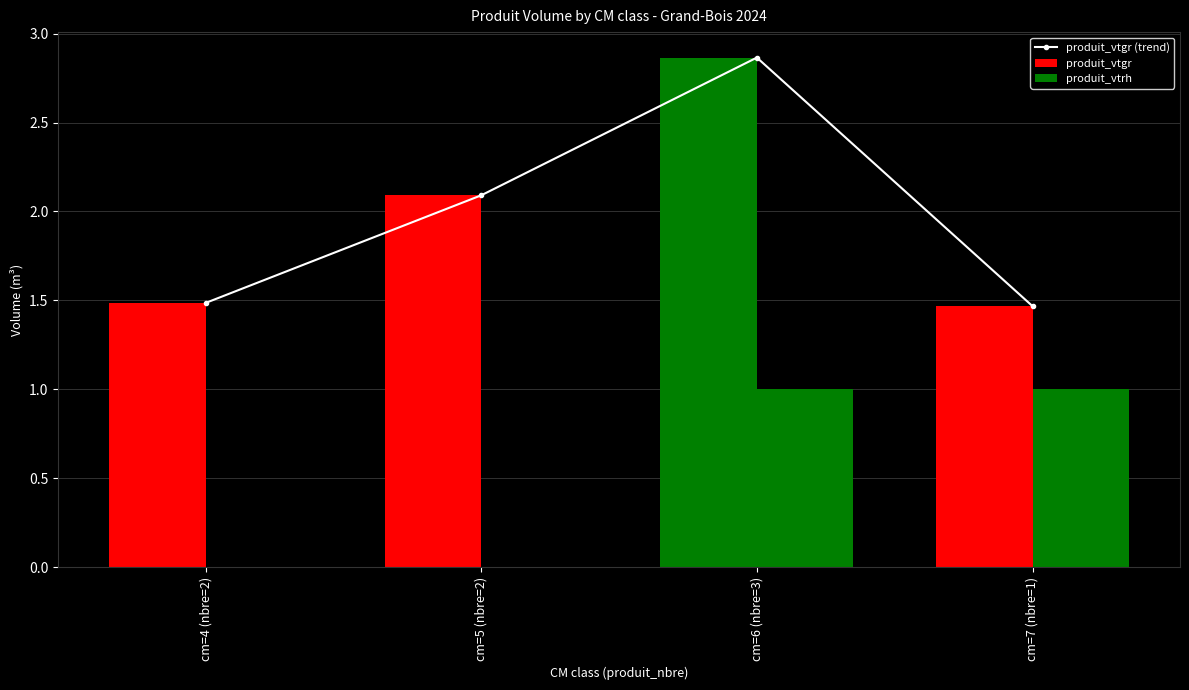

Which category has the lowest value across all series?

cm=4 (nbre=2)